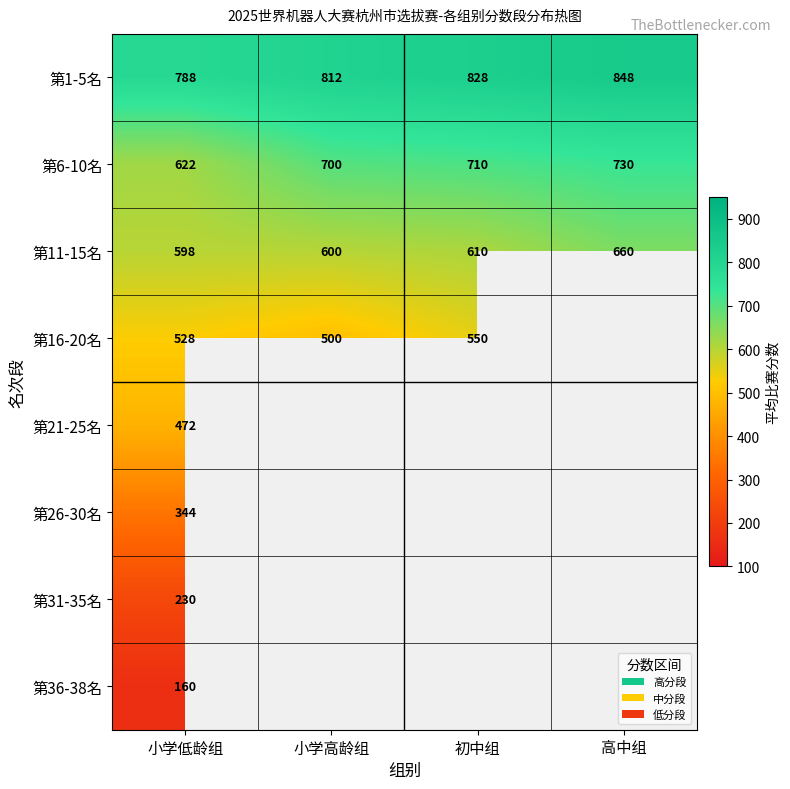

At which label does 第6-10名 reach its minimum?

小学低龄组